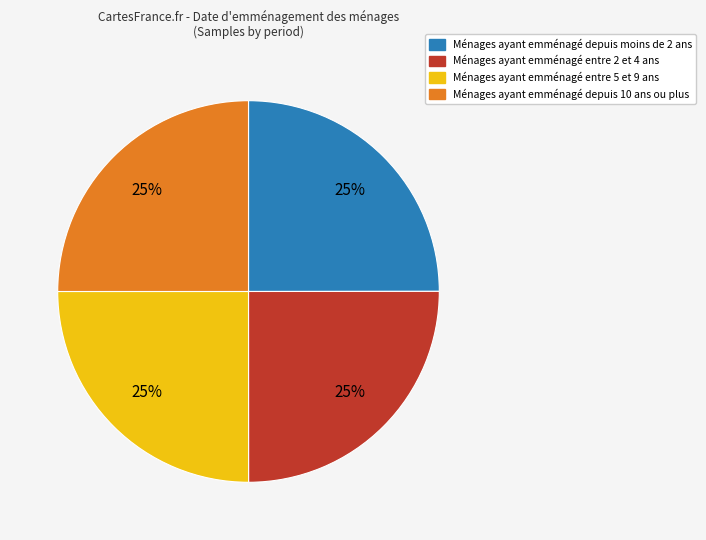

To the nearest percent, what is the average slice percentage?

25%